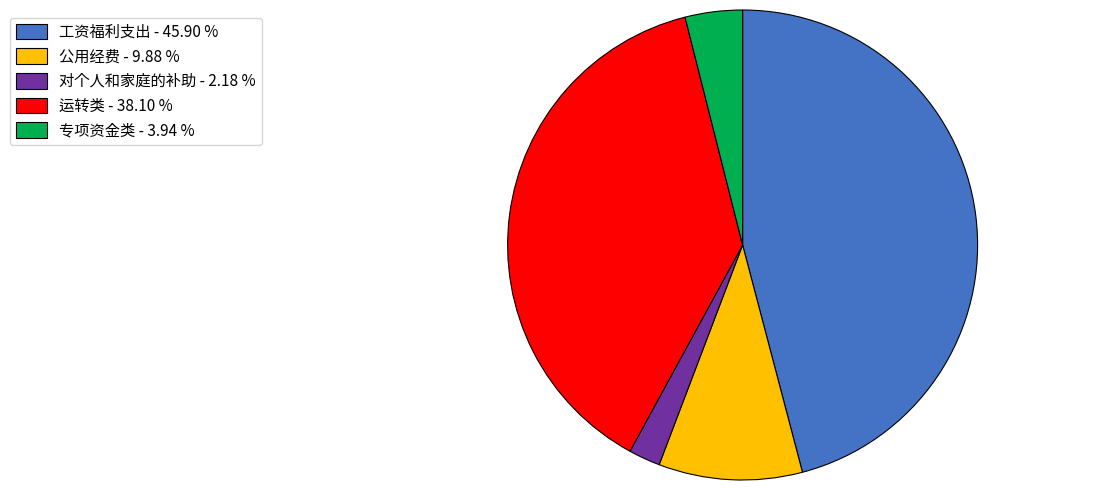

Between 公用经费 - 9.88 % and 对个人和家庭的补助 - 2.18 %, which is larger?

公用经费 - 9.88 %